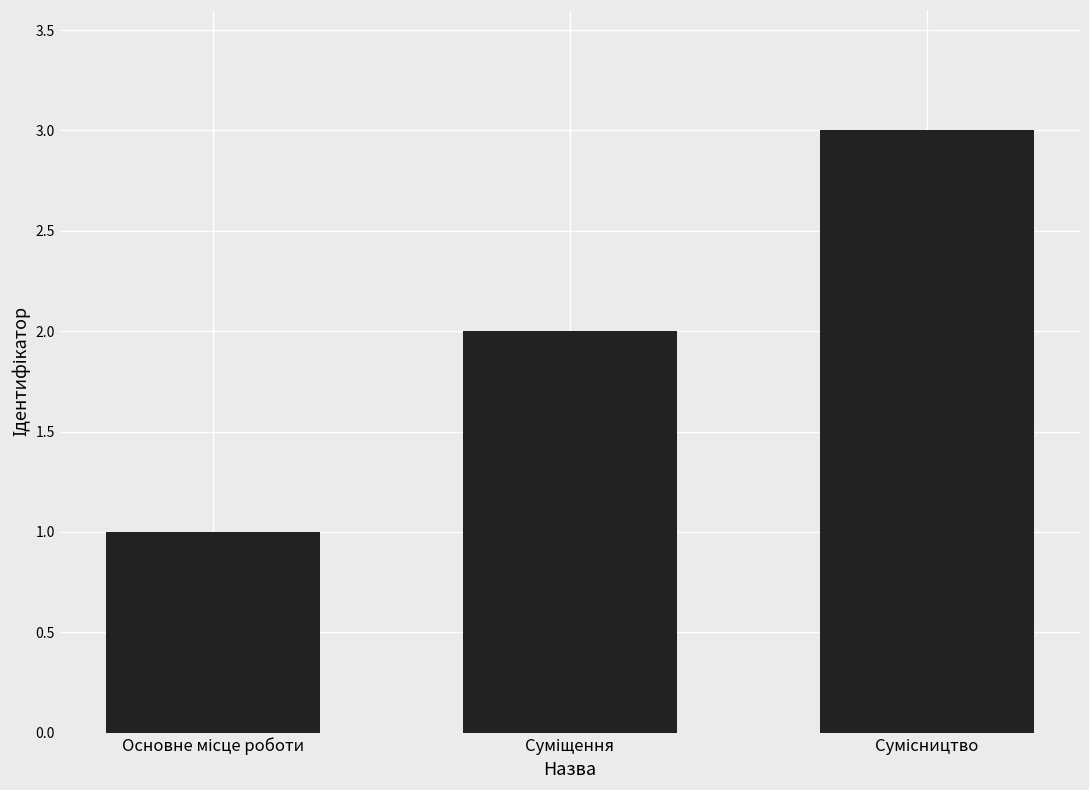

What is the sum of all values?

6